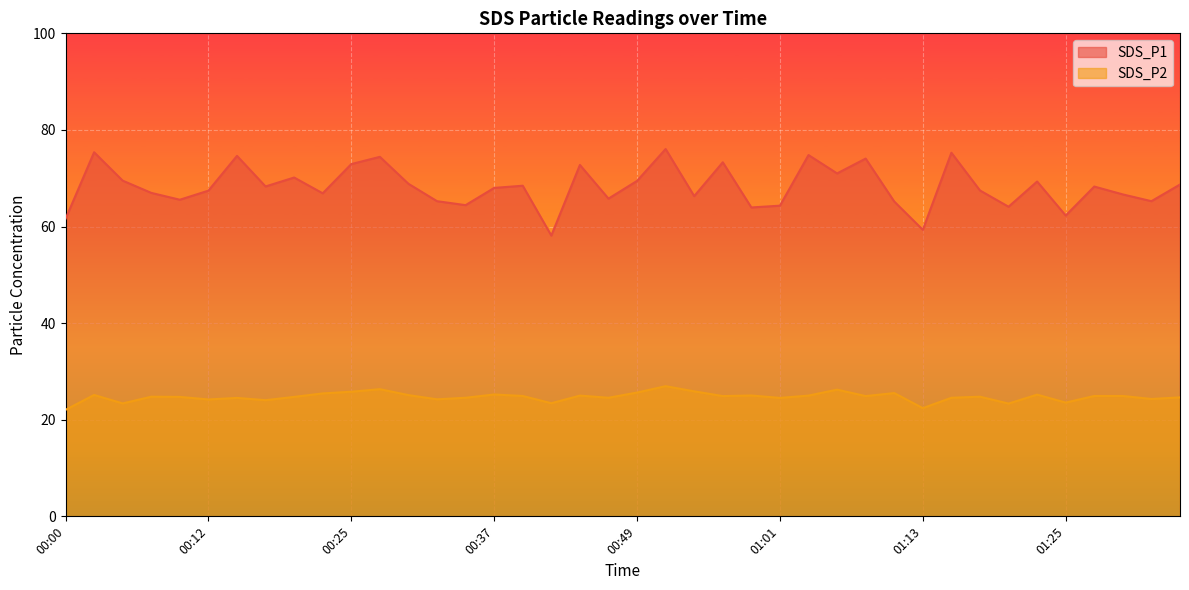

Reading right to left, what are all the values shown in this chart?

SDS_P1: 68.7	65.2	66.7	68.3	62.3	69.3	64.1	67.5	75.3	59.3	65.2	74.1	71.0	74.8	64.3	64.0	73.3	66.3	76.0	69.5	65.8	72.8	58.1	68.5	68.0	64.4	65.2	68.8	74.4	72.9	66.9	70.2	68.3	74.6	67.4	65.5	67.0	69.5	75.4	61.6
SDS_P2: 24.6	24.3	24.9	24.9	23.6	25.2	23.4	24.8	24.6	22.4	25.5	24.9	26.2	25.0	24.5	25.0	24.9	25.9	26.9	25.6	24.6	25.0	23.4	24.9	25.2	24.6	24.2	25.1	26.3	25.8	25.4	24.7	24.1	24.5	24.2	24.7	24.8	23.4	25.1	22.1